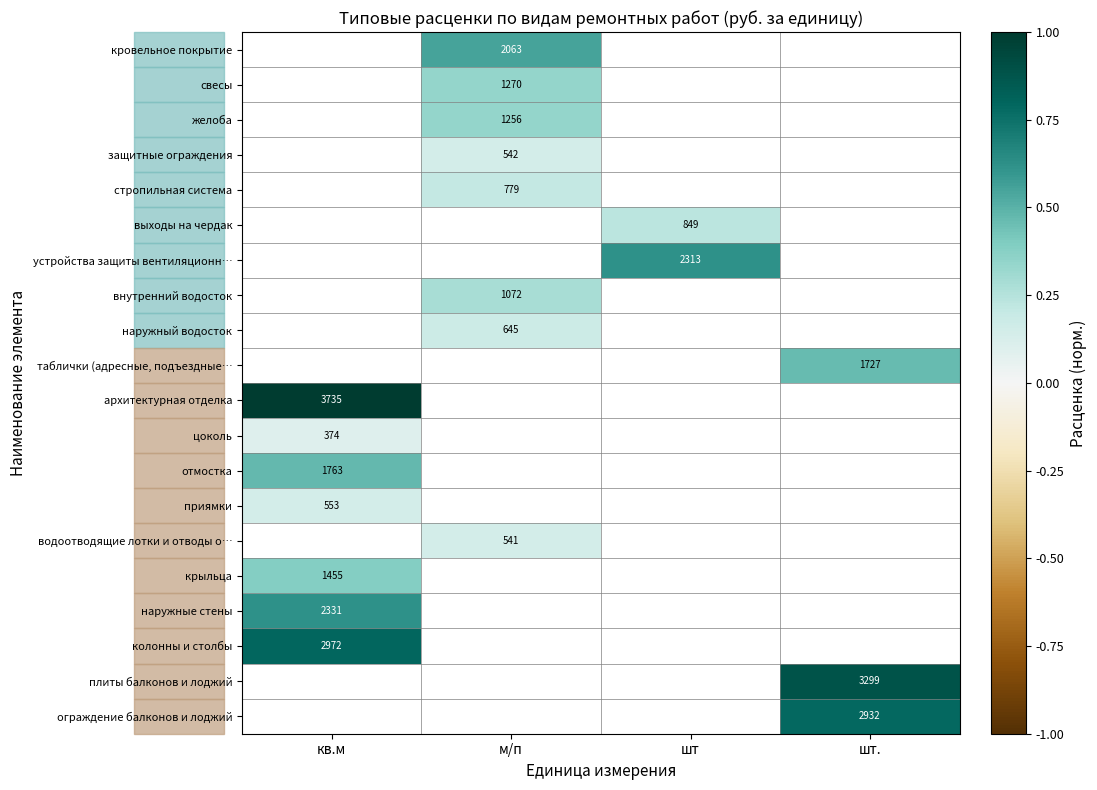

How many categories are shown in the chart?

4